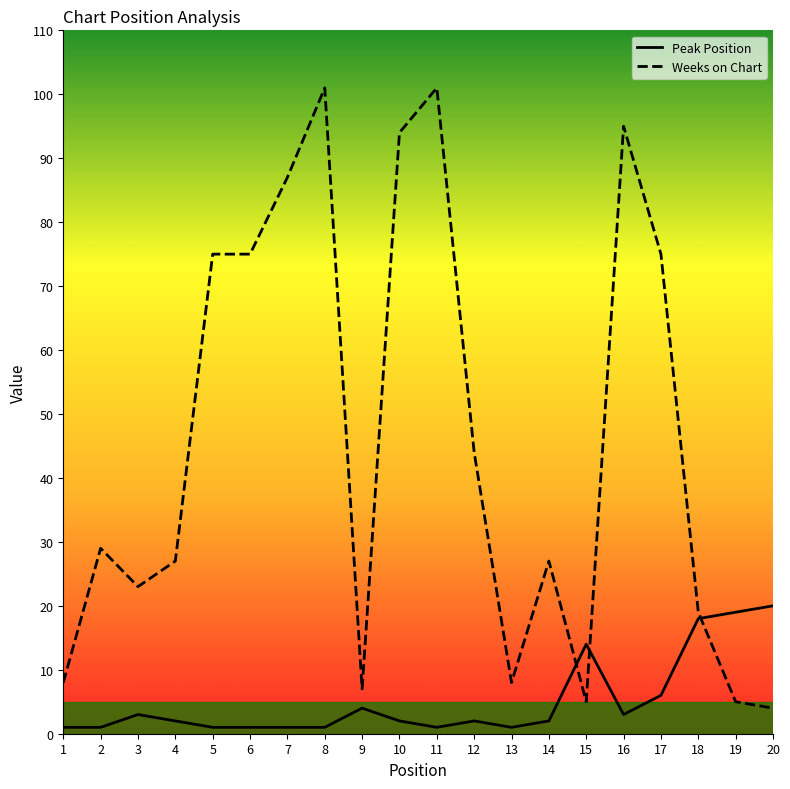

How many lines are shown in the chart?

2